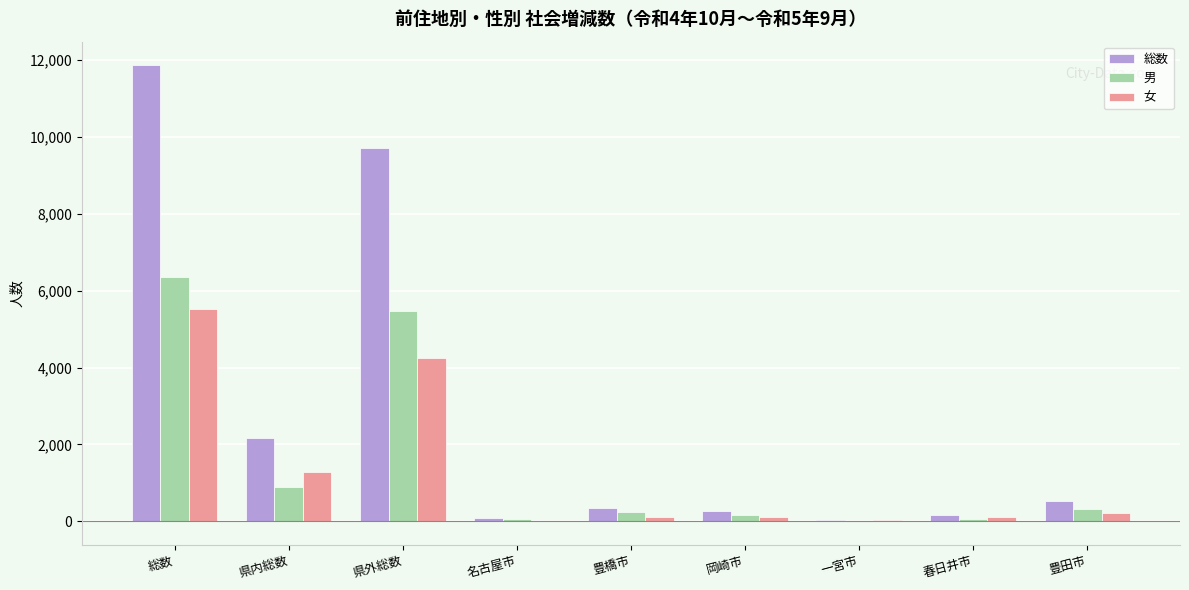

Between 県内総数 and 豊橋市, which series saw the biggest shift?

総数